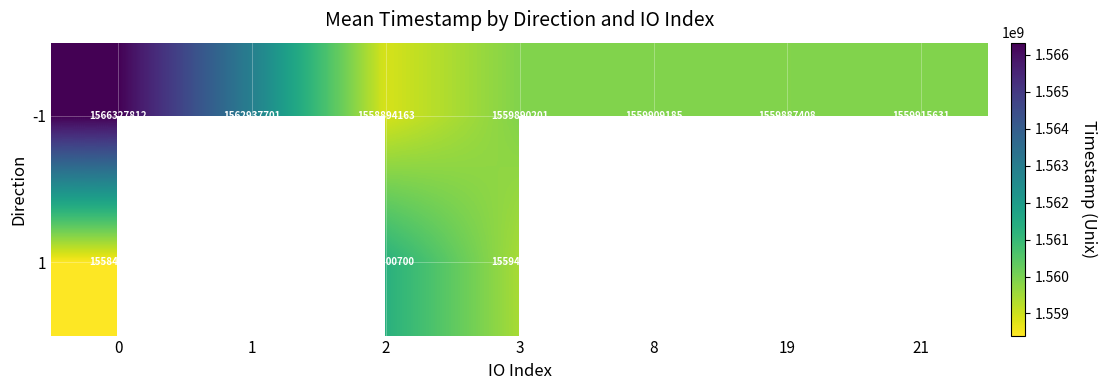

At how many categories does at least one series exceed 1561999093?

2